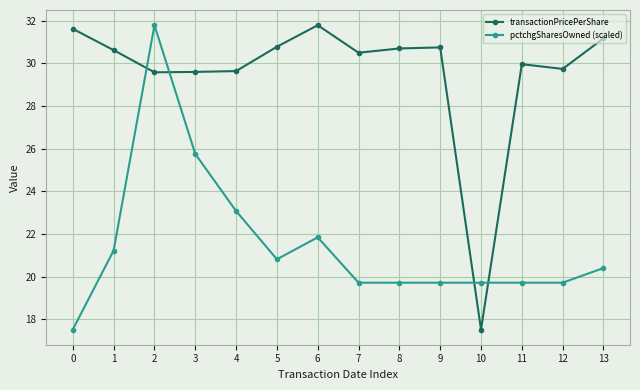

Which category has the highest value in the pctchgSharesOwned (scaled) series?

2